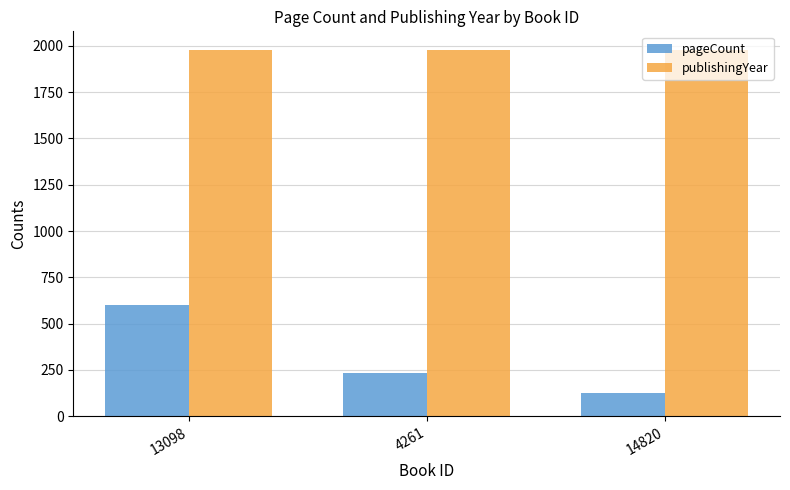

At which category is the sum across all series the highest?

13098